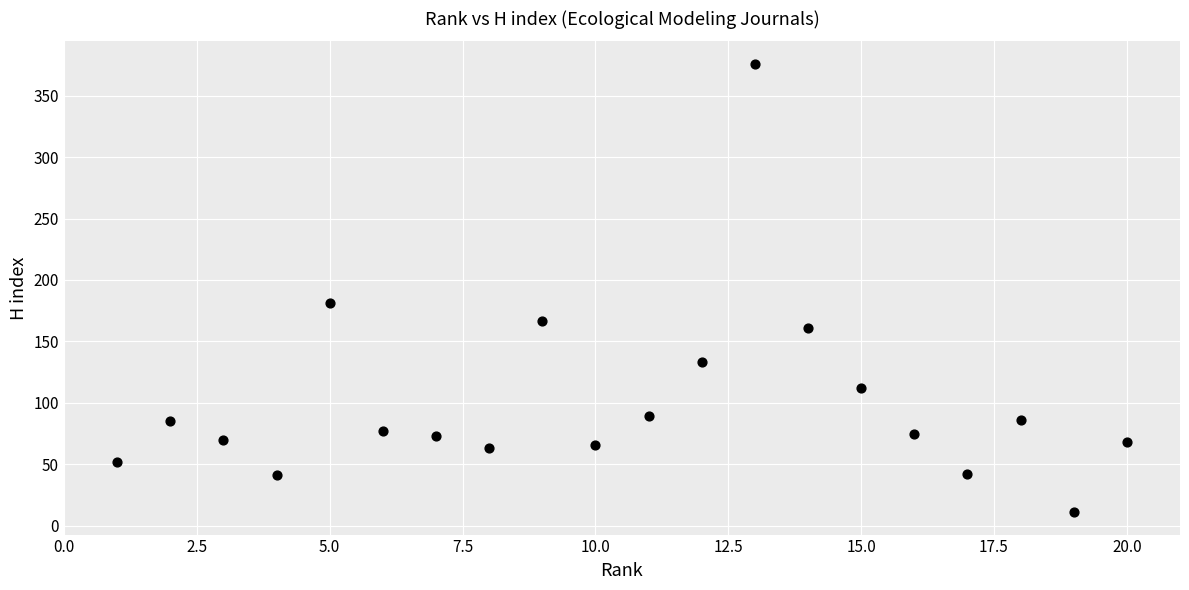

What is the range of X values (max minus min)?

19